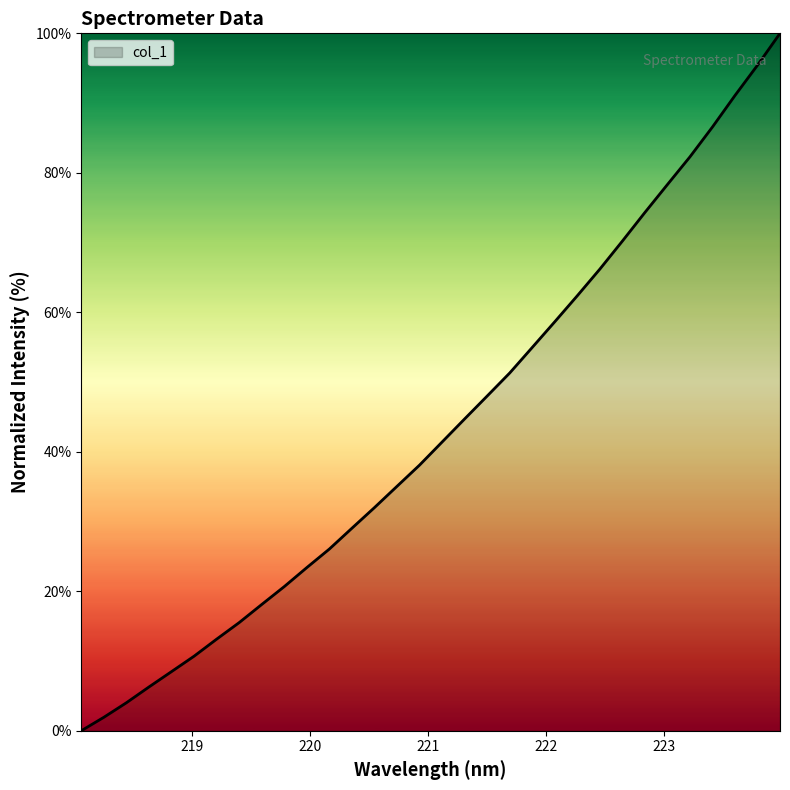

What is the difference between the maximum and minimum values?

100.0